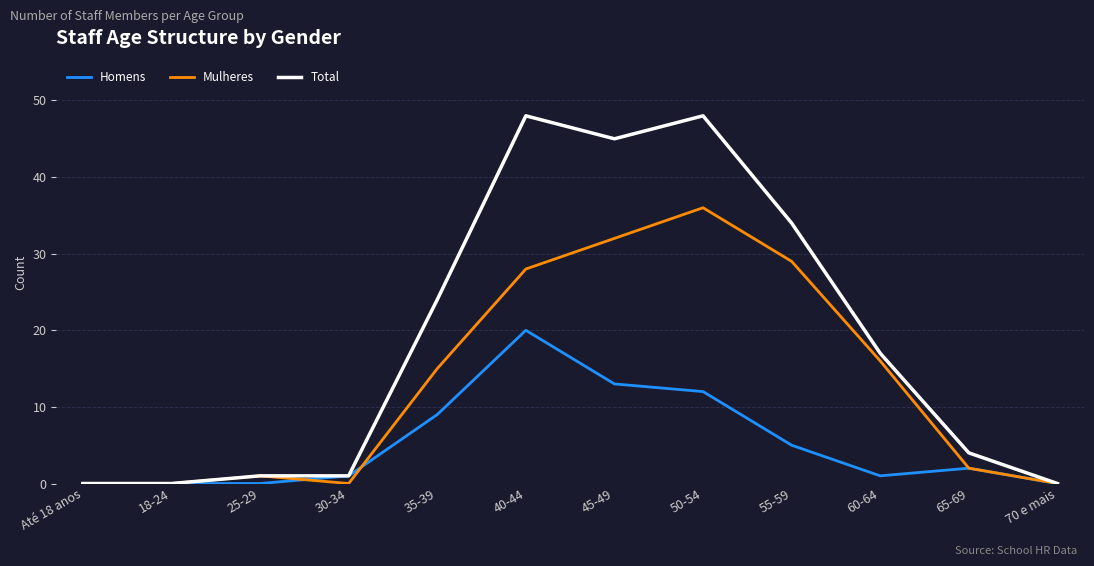

The Mulheres series shows 21 at 45-49. True or false?

False